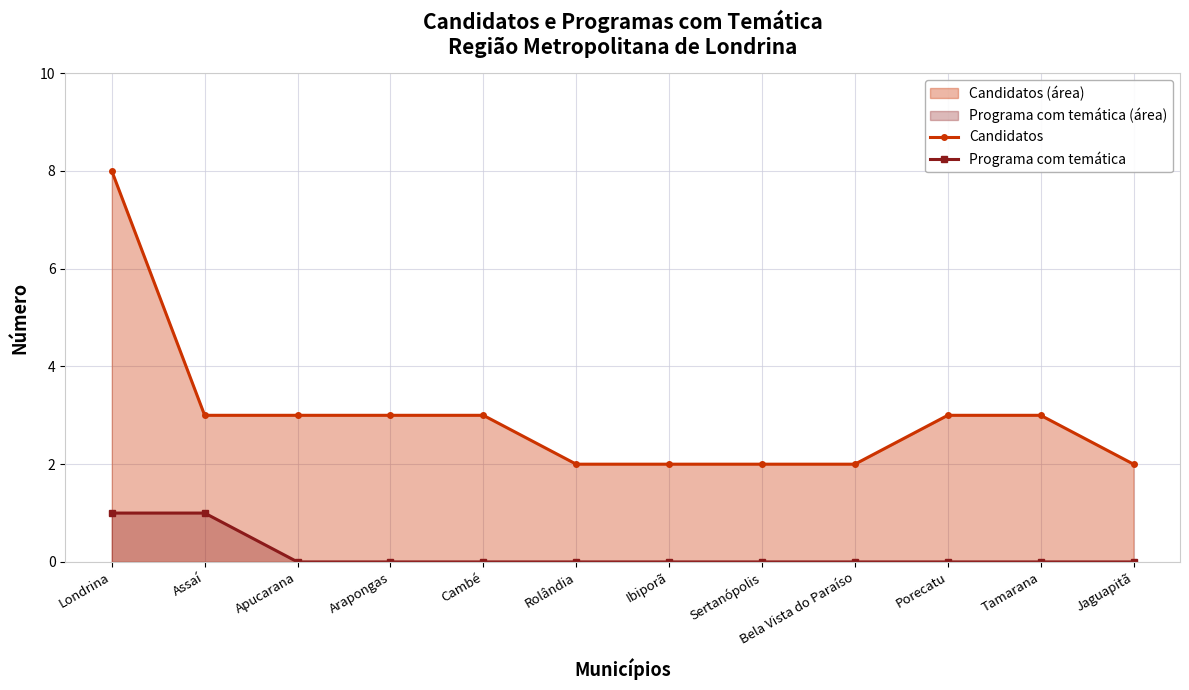

True or false: Programa com temática has more than 1 points higher than both neighbors.

False